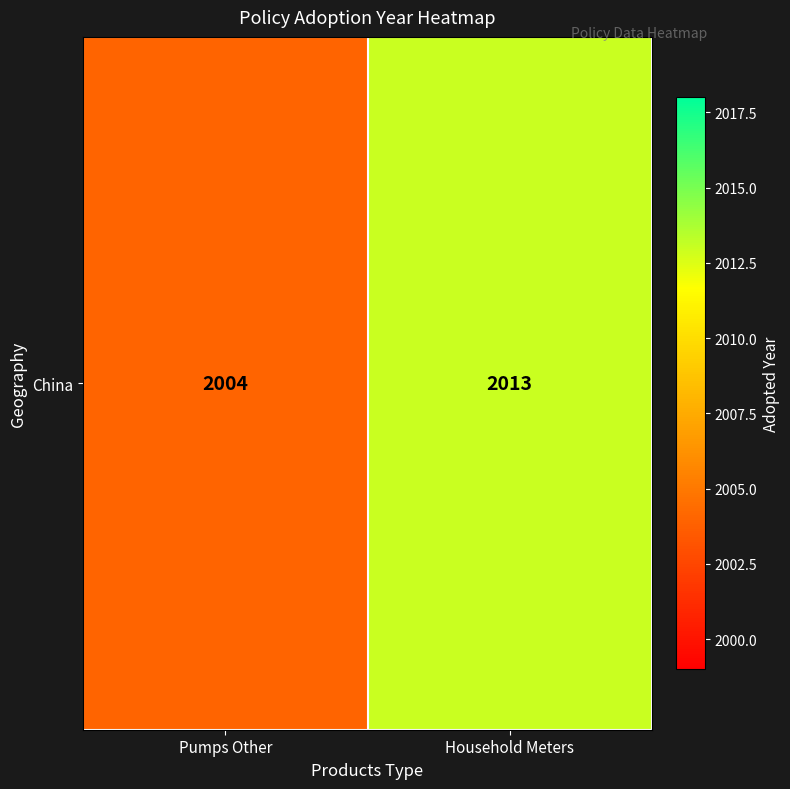

What is the sum of the values at Pumps Other and Household Meters?

4017